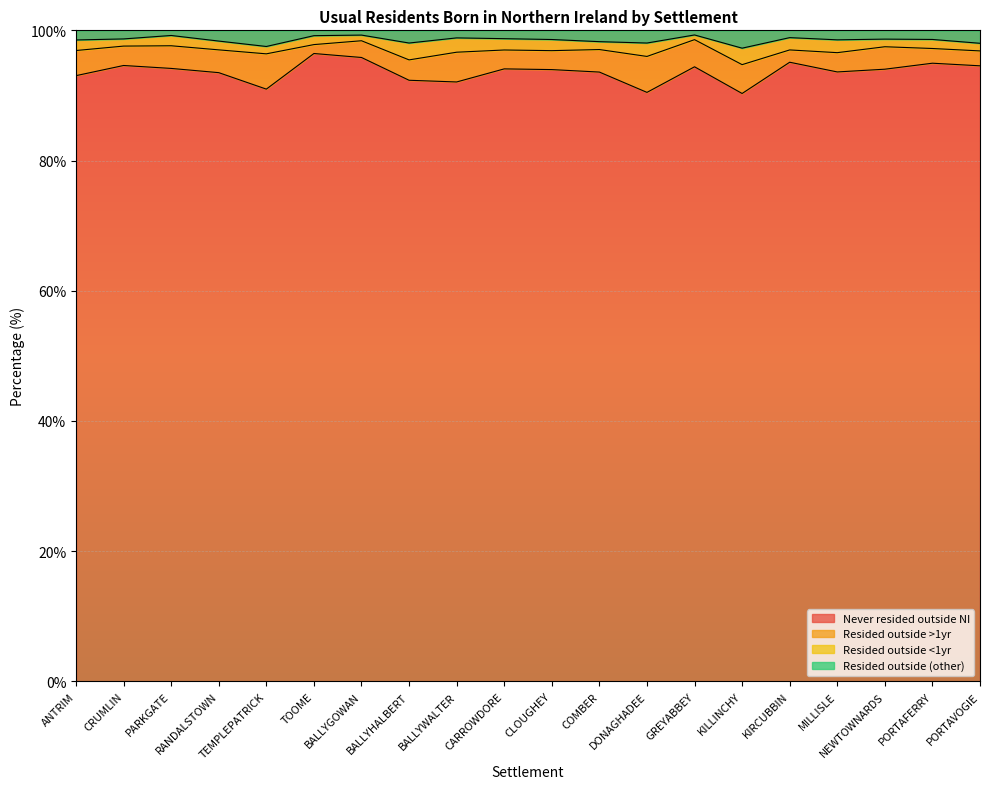

How many values in the Never resided outside NI series exceed 94?

10